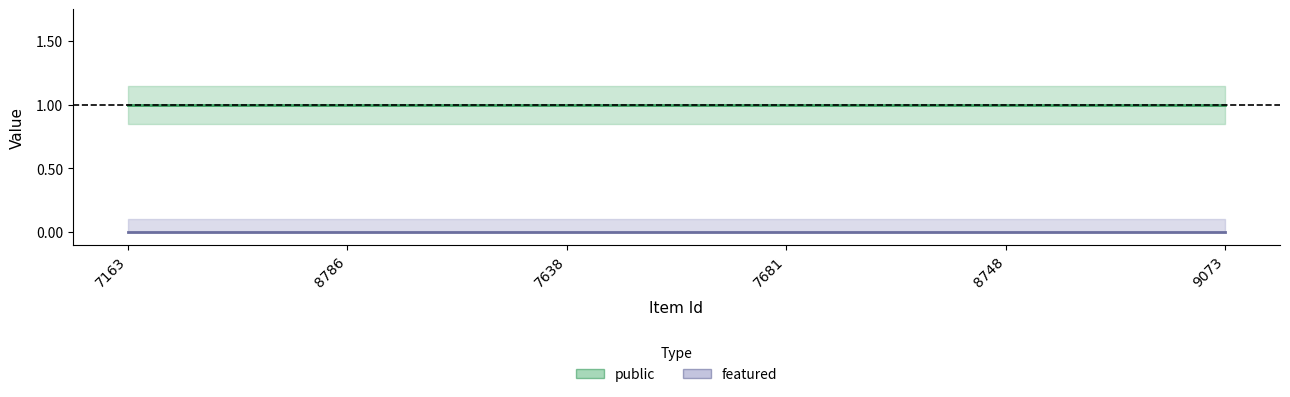

At how many categories does at least one series exceed 0?

6